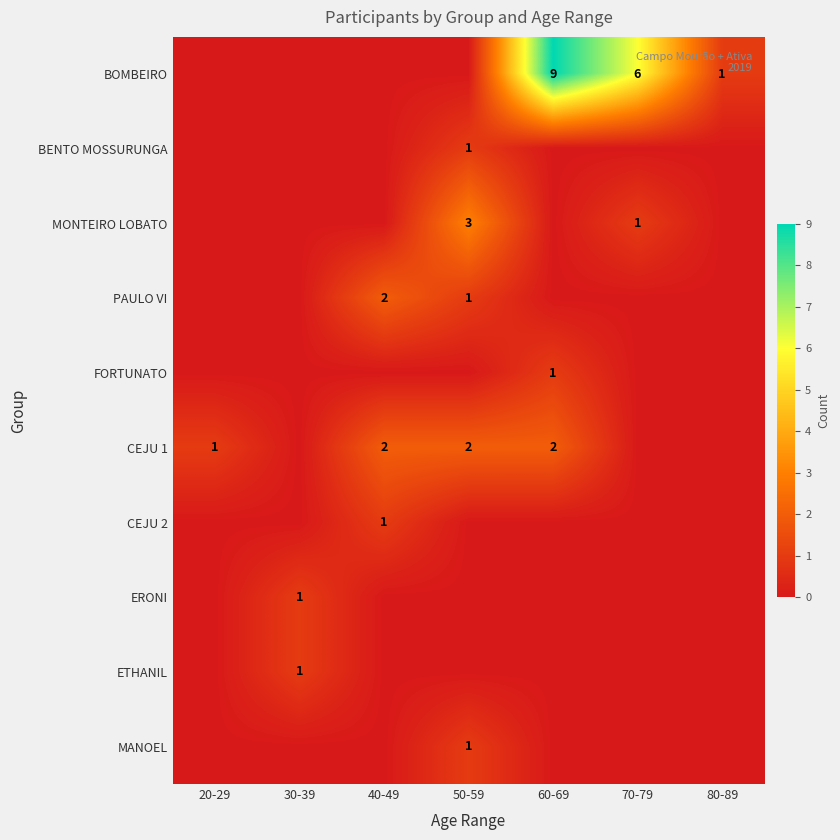

The value of MANOEL at 50-59 is 1. True or false?

True